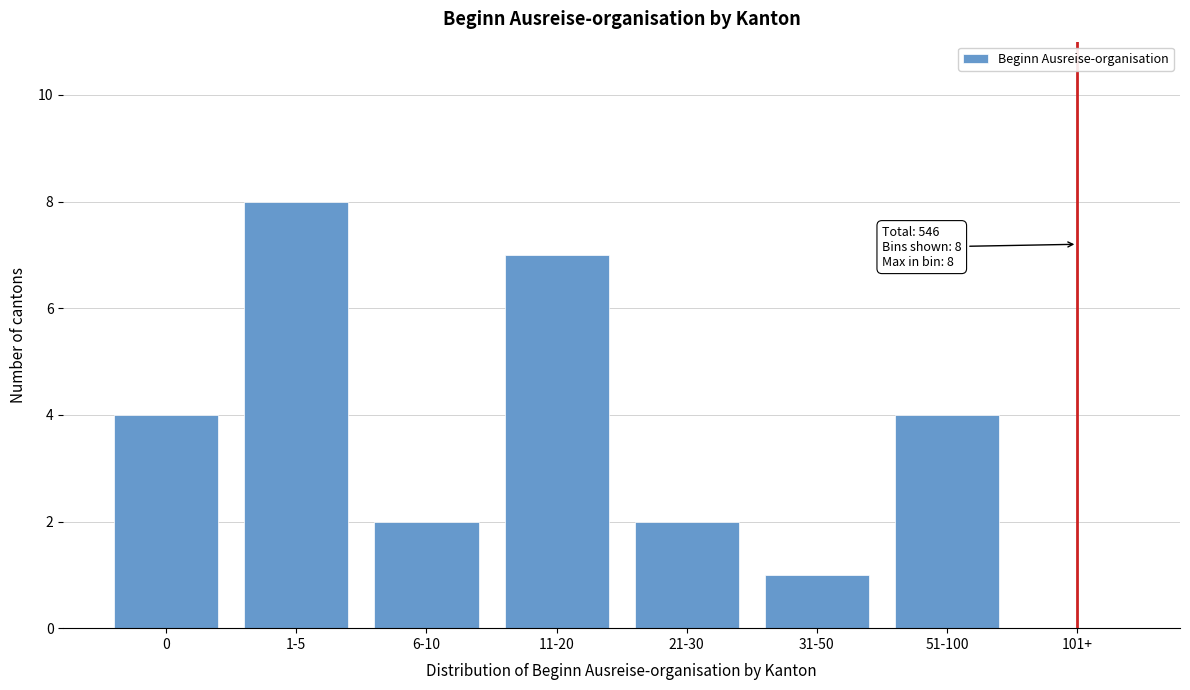

Reading left to right, transcribe all the data shown in this chart.

0=4	1-5=8	6-10=2	11-20=7	21-30=2	31-50=1	51-100=4	101+=0